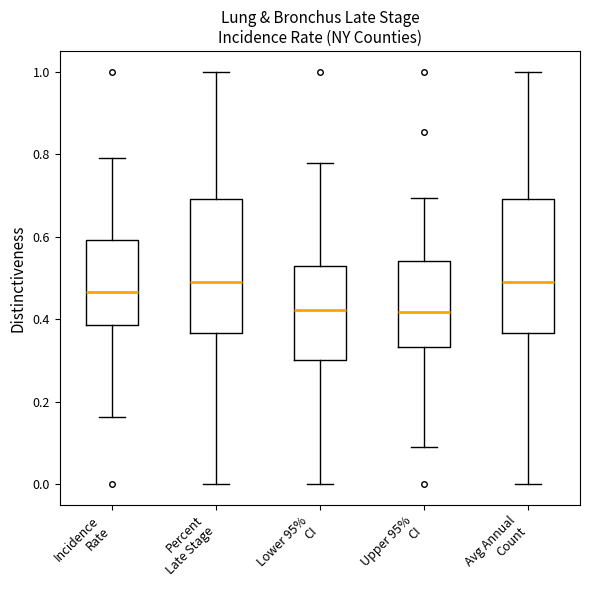

Reading left to right, transcribe this box plot: for each box, give where its median line is, the range the box spans, and where its two whiskers end, as read against the y-axis. The values are not printed on the chart, so give them approximately, as read against the axis.

Incidence Rate: median 0.46, box 0.38 to 0.60, whiskers 0.16 to 0.78
Percent Late Stage: median 0.48, box 0.36 to 0.70, whiskers 0.00 to 1.00
Lower 95% CI: median 0.42, box 0.30 to 0.52, whiskers 0.00 to 0.78
Upper 95% CI: median 0.42, box 0.34 to 0.54, whiskers 0.10 to 0.70
Avg Annual Count: median 0.48, box 0.36 to 0.70, whiskers 0.00 to 1.00